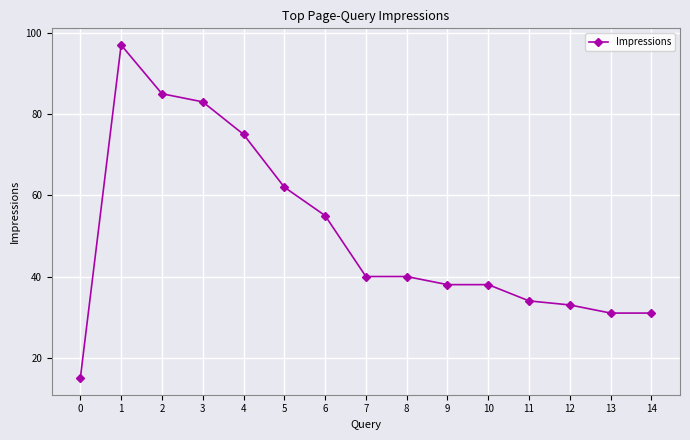

Does the chart display data point markers on the line(s)?

Yes